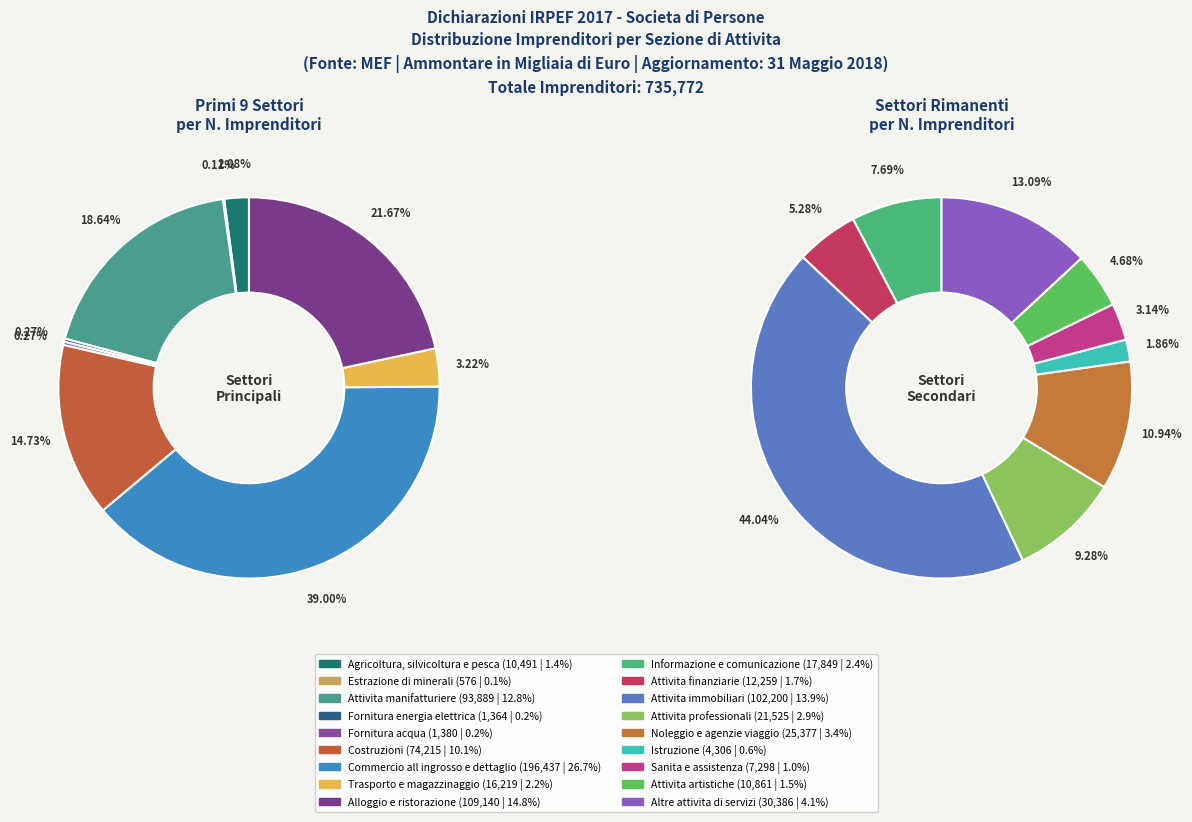

The Attivita professionali slice represents 3% of the pie. True or false?

True